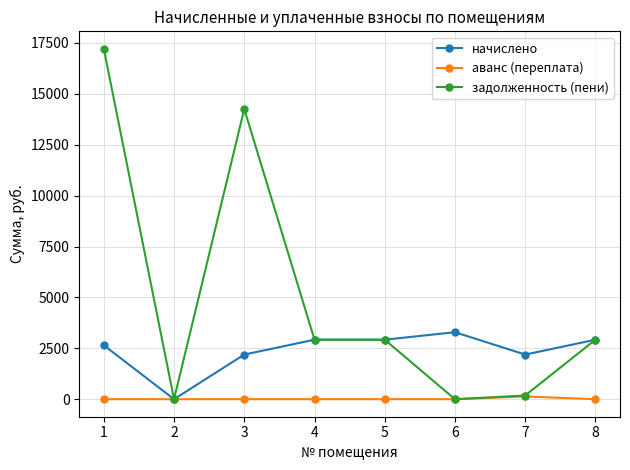

Which series changed the most between 7 and 8?

задолженность (пени)